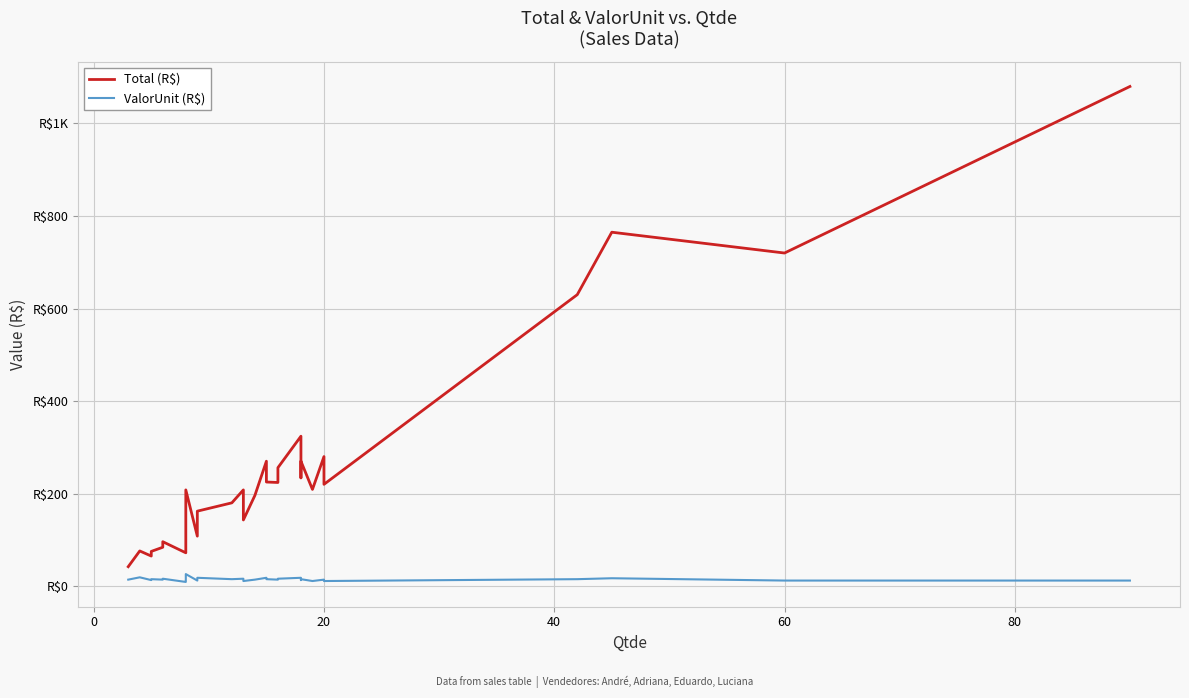

How many values in the ValorUnit (R$) series are below 14?

10